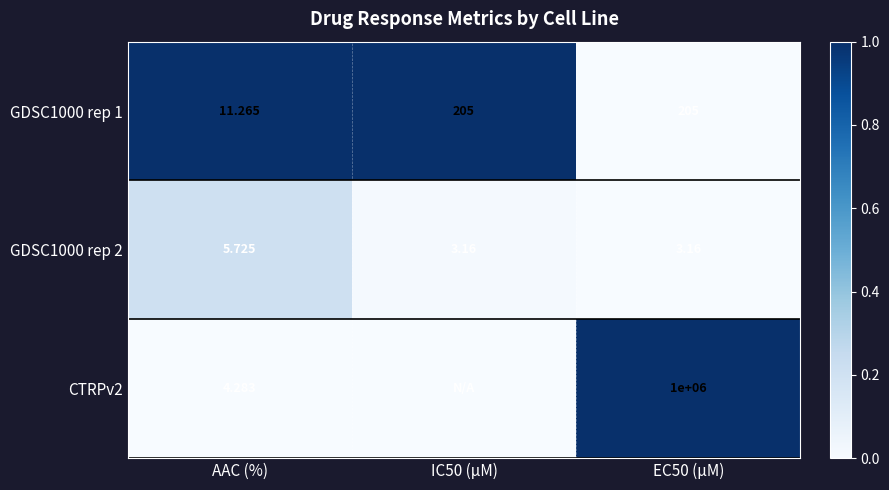

What is the total value across all series at AAC (%)?

21.3